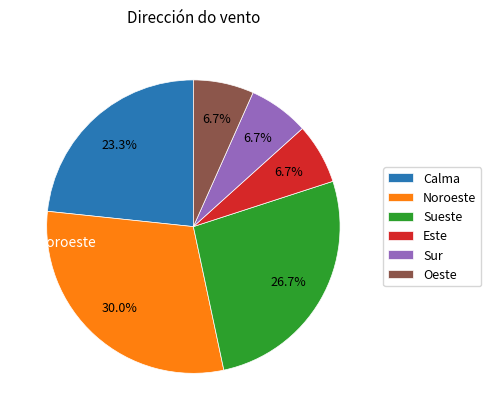

To the nearest percent, what is the difference between the largest and smallest slice percentages?

23%